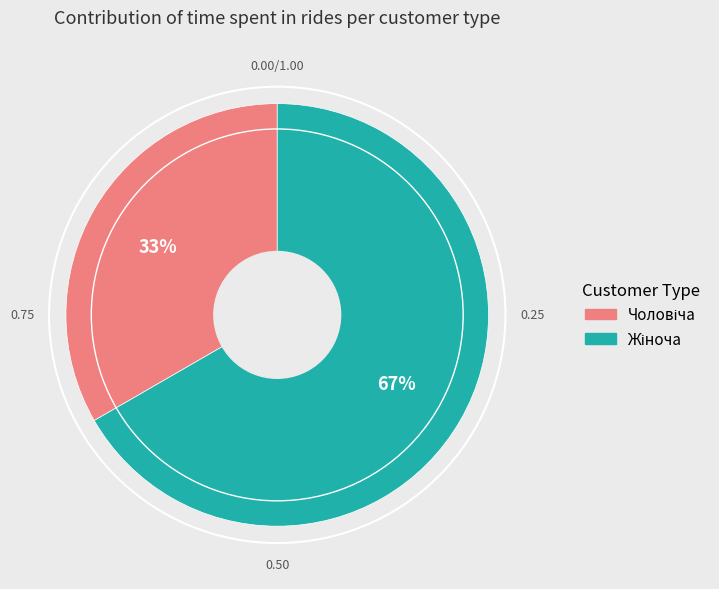

Does any single category account for the majority?

Yes